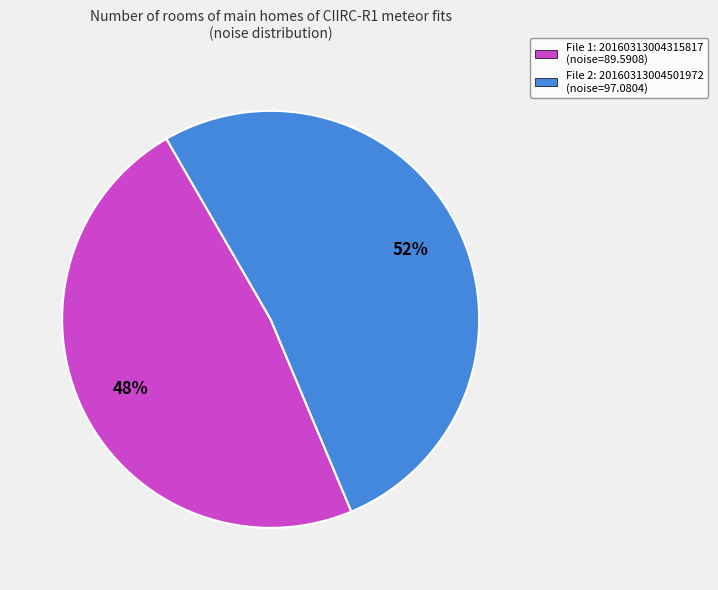

Which slice is the largest?

File 2: 20160313004501972 (noise=97.0804)